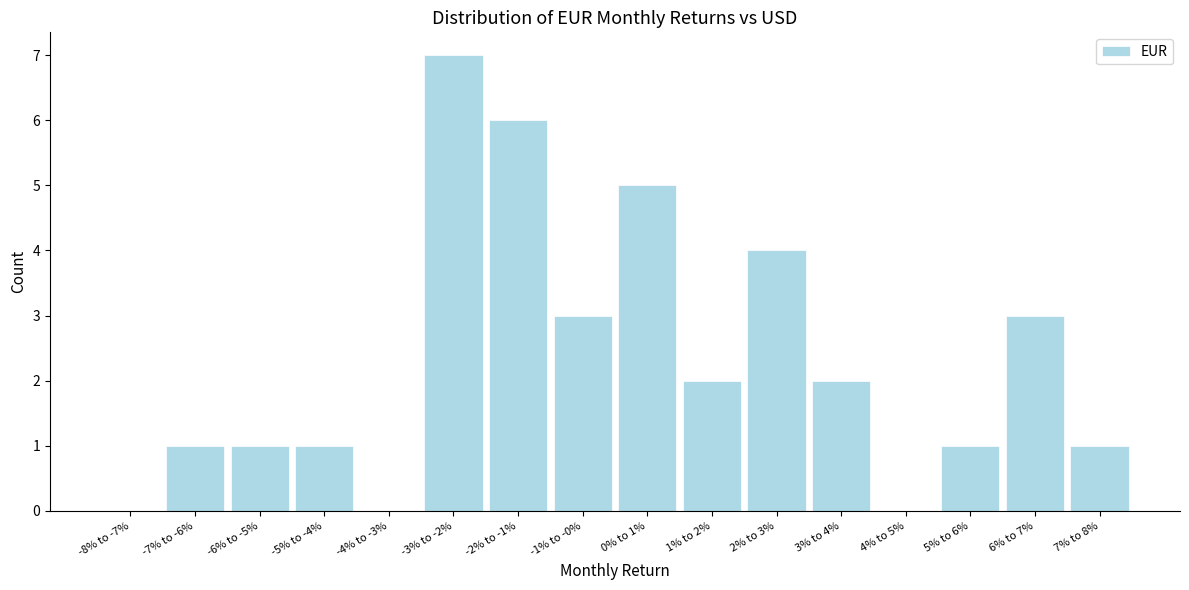

Reading left to right, list all the values displayed in this chart.

-8% to -7%=0	-7% to -6%=1	-6% to -5%=1	-5% to -4%=1	-4% to -3%=0	-3% to -2%=7	-2% to -1%=6	-1% to -0%=3	0% to 1%=5	1% to 2%=2	2% to 3%=4	3% to 4%=2	4% to 5%=0	5% to 6%=1	6% to 7%=3	7% to 8%=1